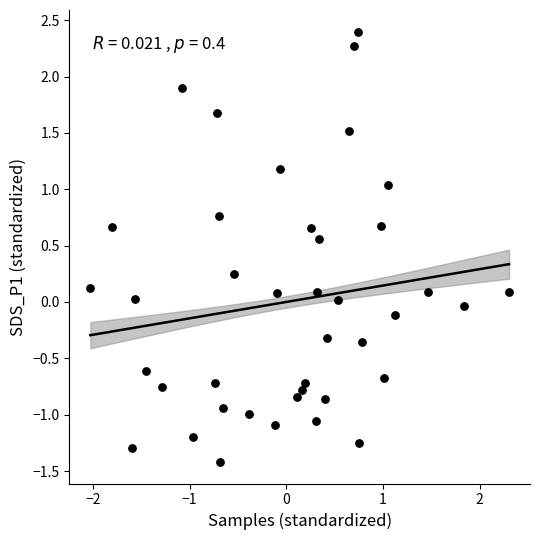

What is the range of Y values (max minus min)?

3.8